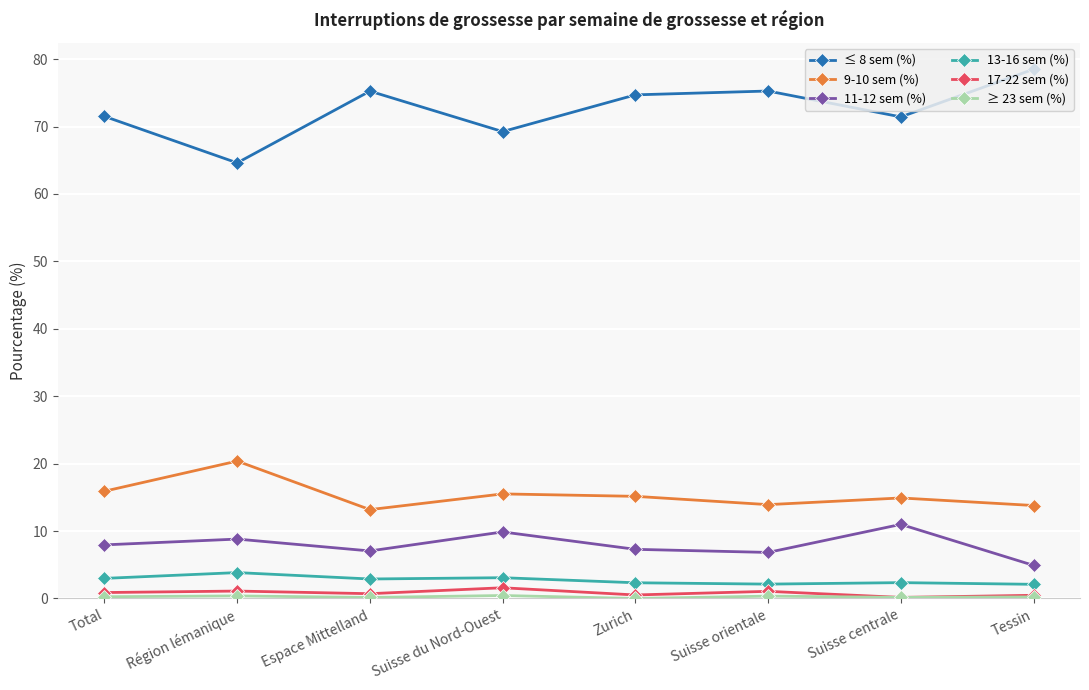

Where is the first local maximum for 9-10 sem (%)?

Région lémanique